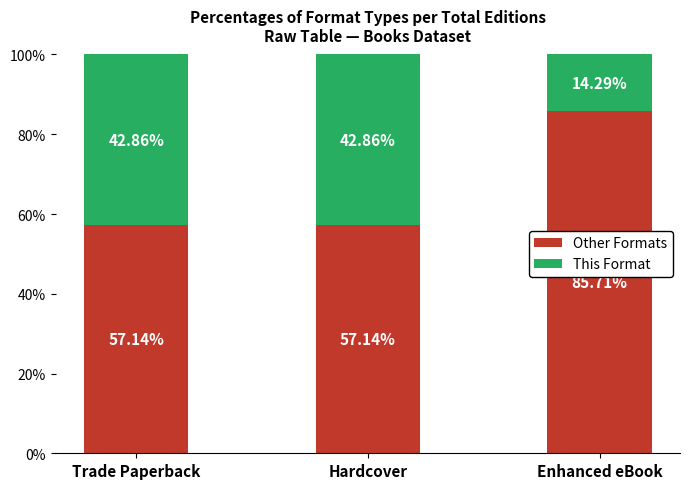

What is the total value across all series at Enhanced eBook?

100.0